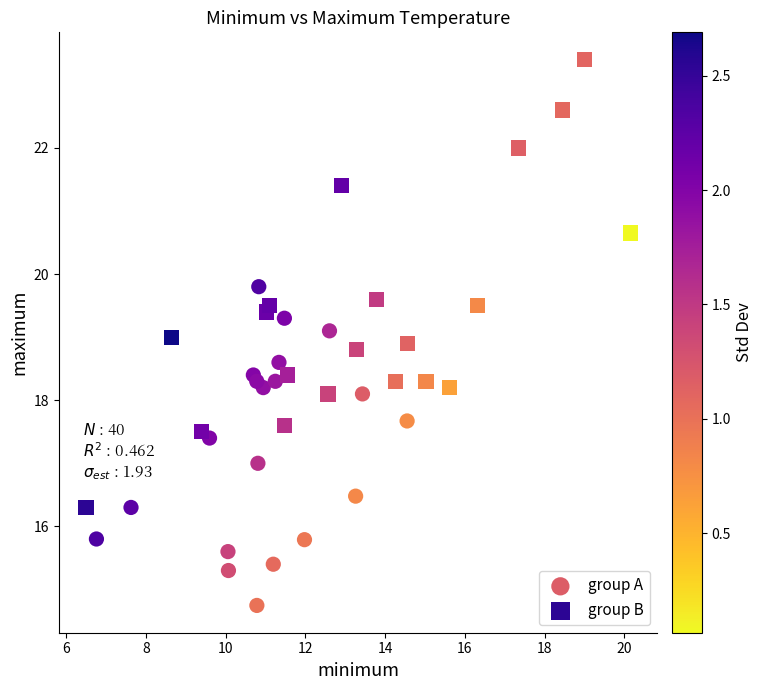

Which series reaches the maximum Y coordinate?

group B